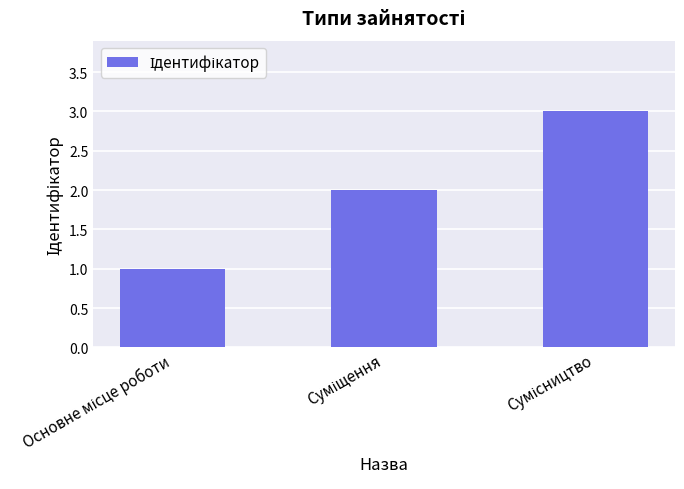

What is the greatest value displayed?

3